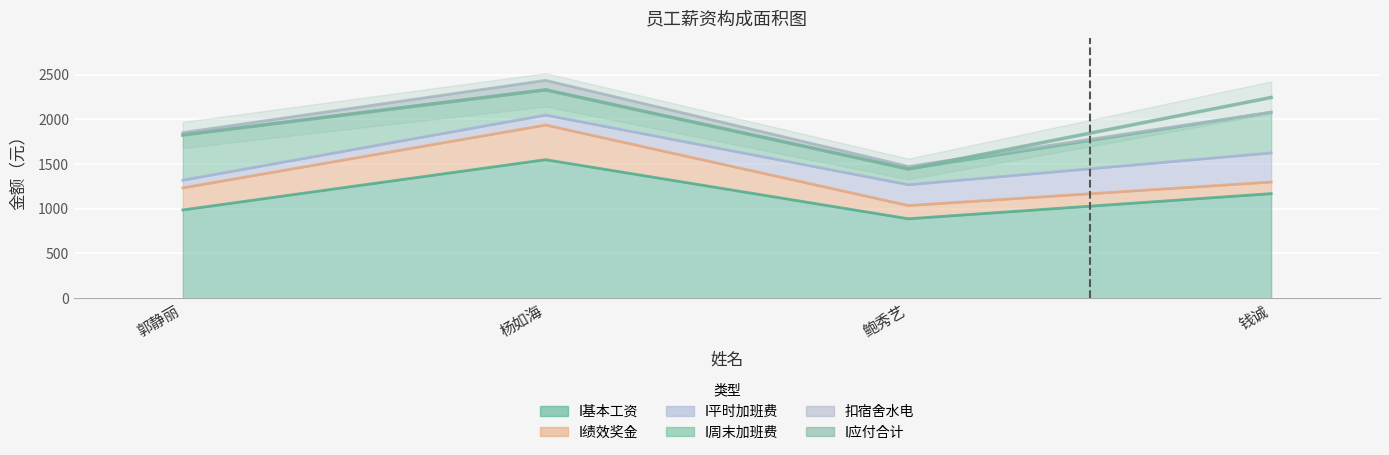

True or false: I绩效奖金 has more than 1 interior local peaks.

False